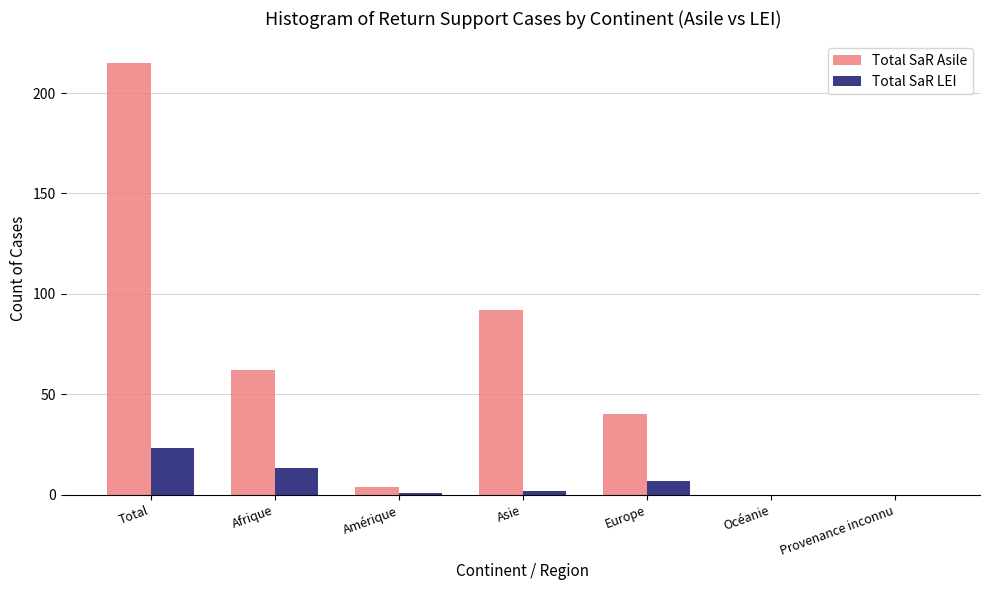

Reading left to right, transcribe all the data shown in this chart.

Total SaR Asile: Total=215	Afrique=62	Amérique=4	Asie=92	Europe=40	Océanie=0	Provenance inconnu=0
Total SaR LEI: Total=23	Afrique=13	Amérique=1	Asie=2	Europe=7	Océanie=0	Provenance inconnu=0